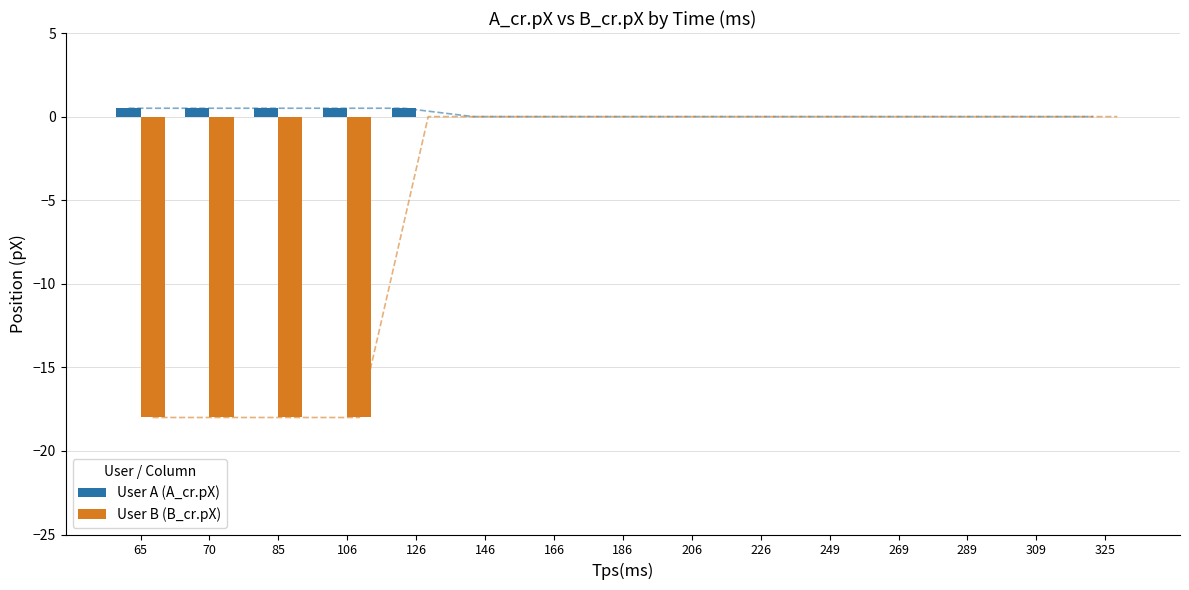

Count the number of data series in this chart.

2